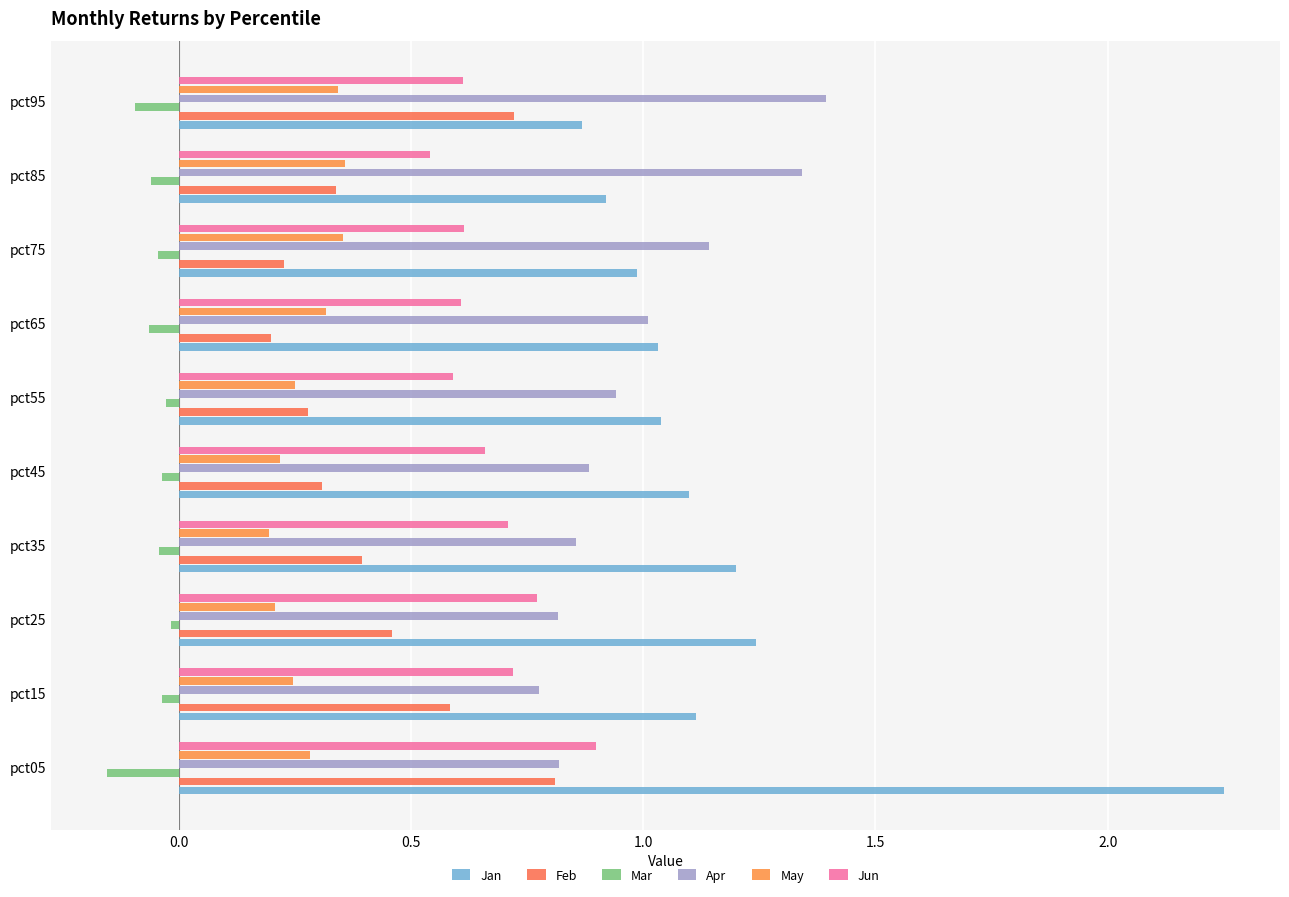

Rank the series by their maximum value, from highest to lowest.

Jan, Apr, Jun, Feb, May, Mar